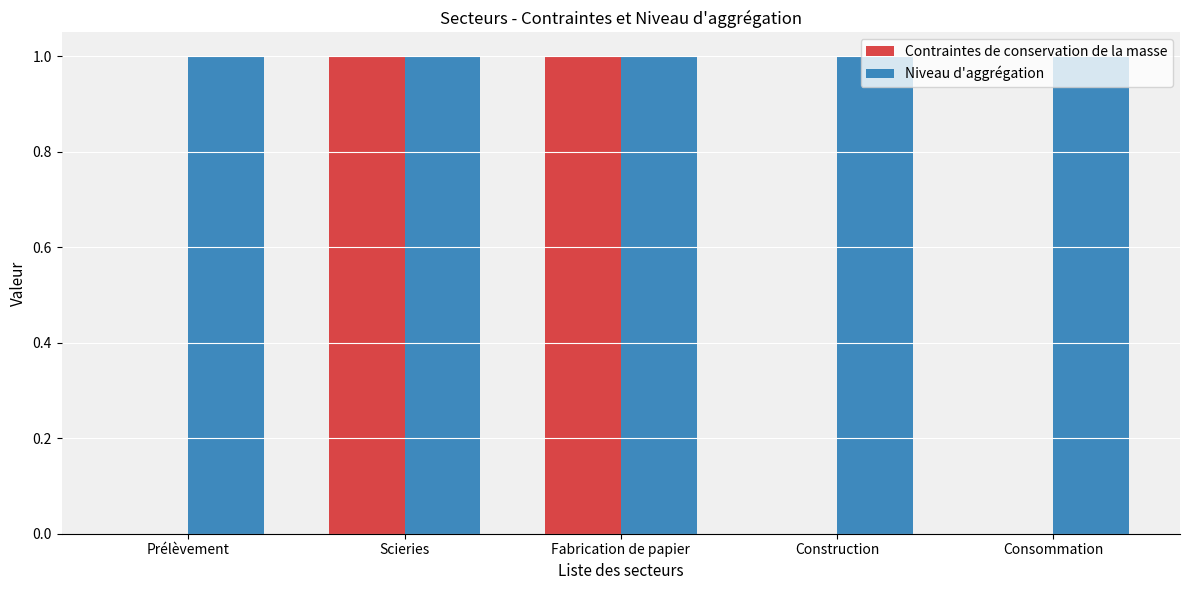

Does the chart contain stacked bars?

No